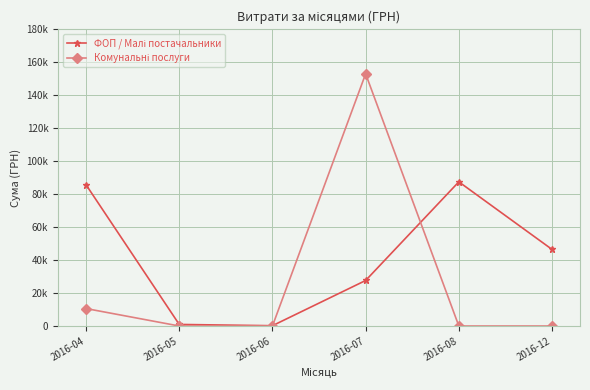

What is the average value of the Комунальні послуги series?

27266